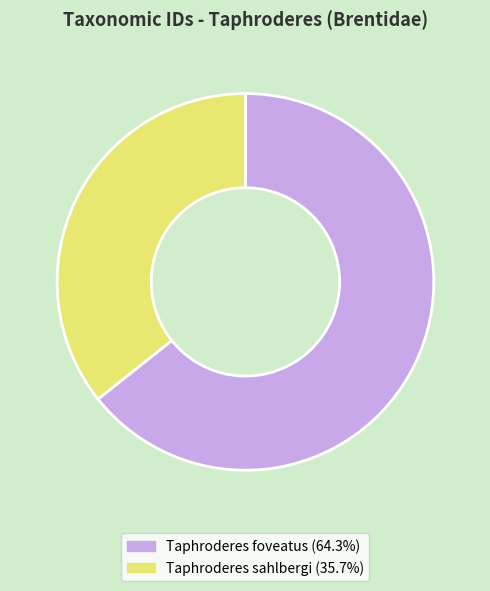

Is there any slice that represents more than half of the pie?

Yes